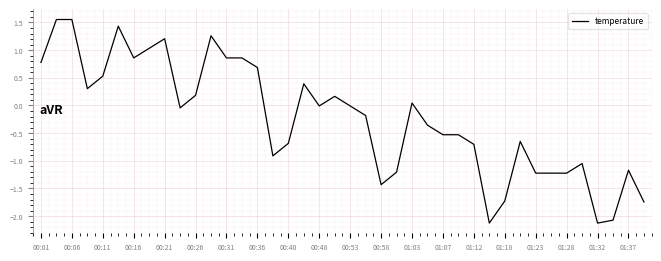

What is the smallest value displayed?

-2.1